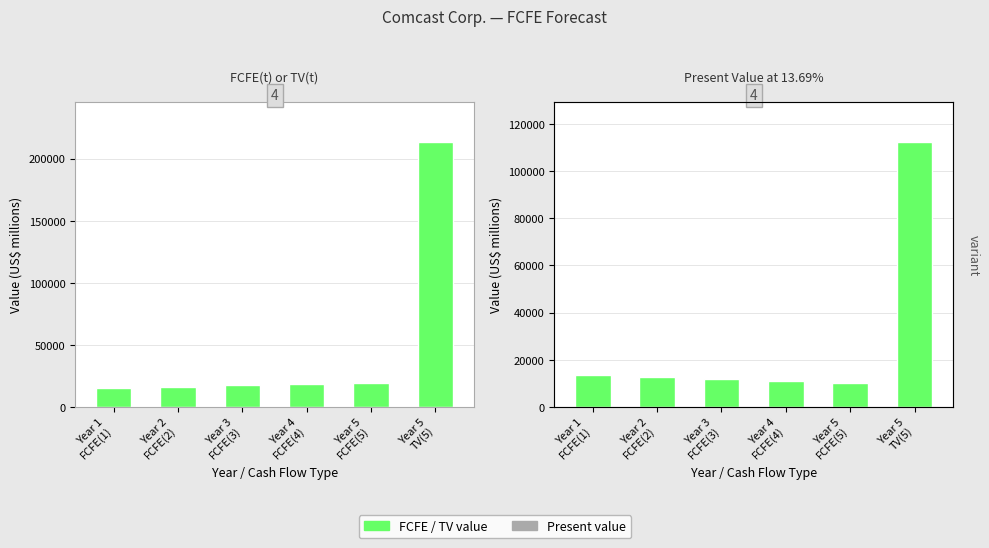

How many data points does each series have?

6